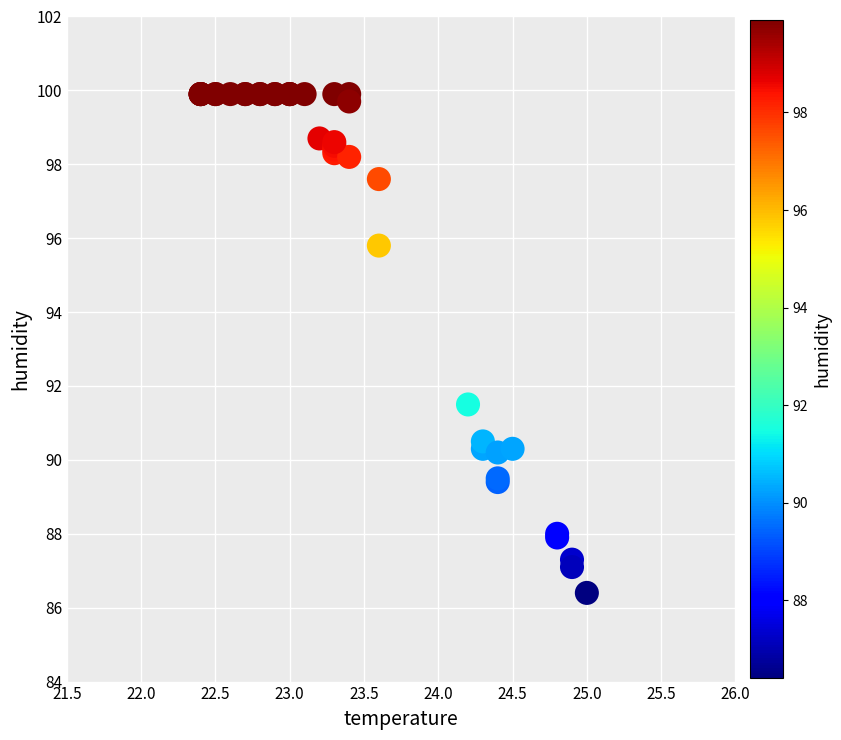

What Y value in the scatter plot is closest to 93?

91.5